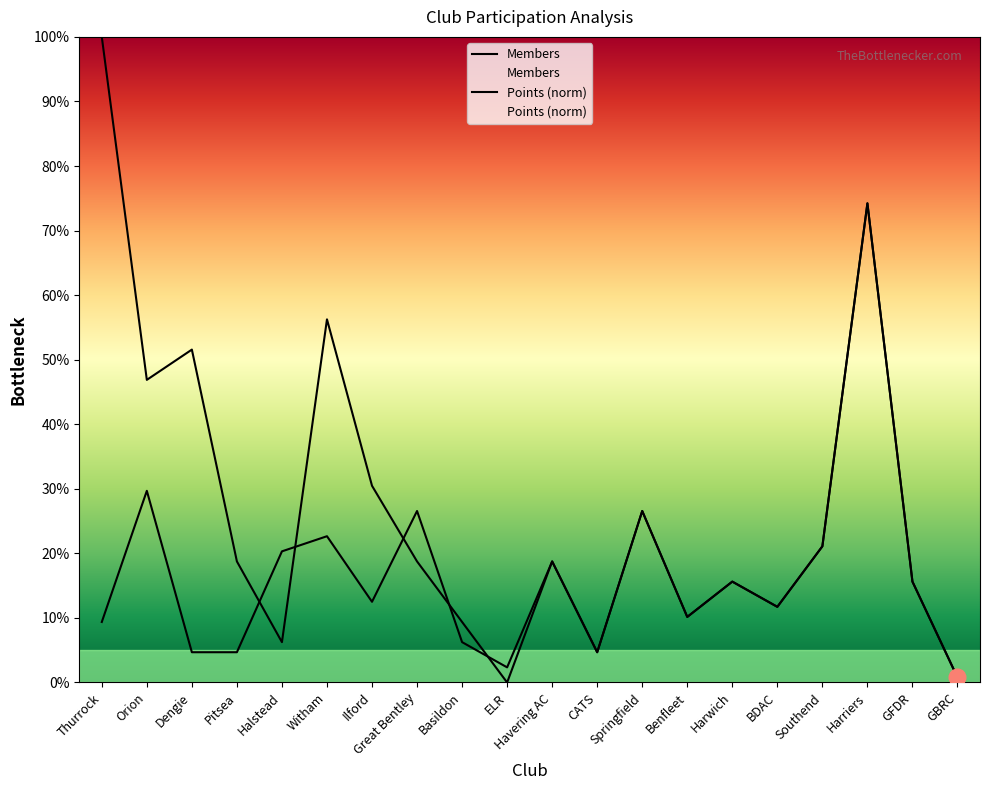

What position from the left is Southend?

17